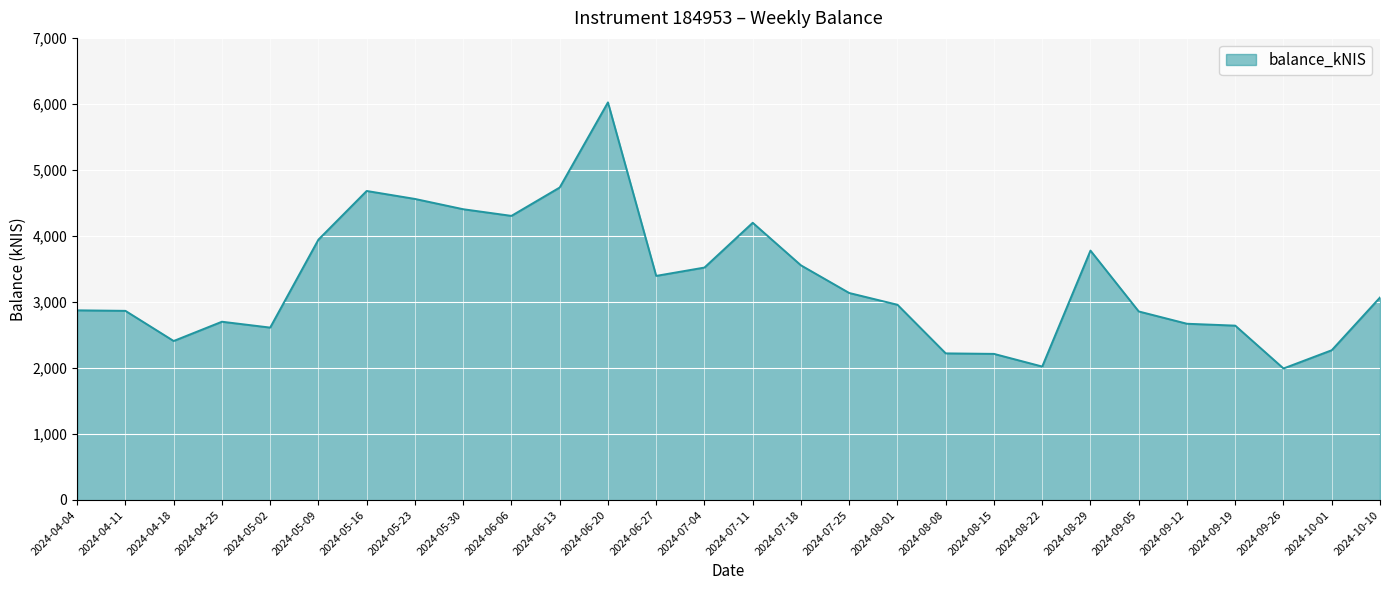

What is the minimum value shown in the chart?

1992.4